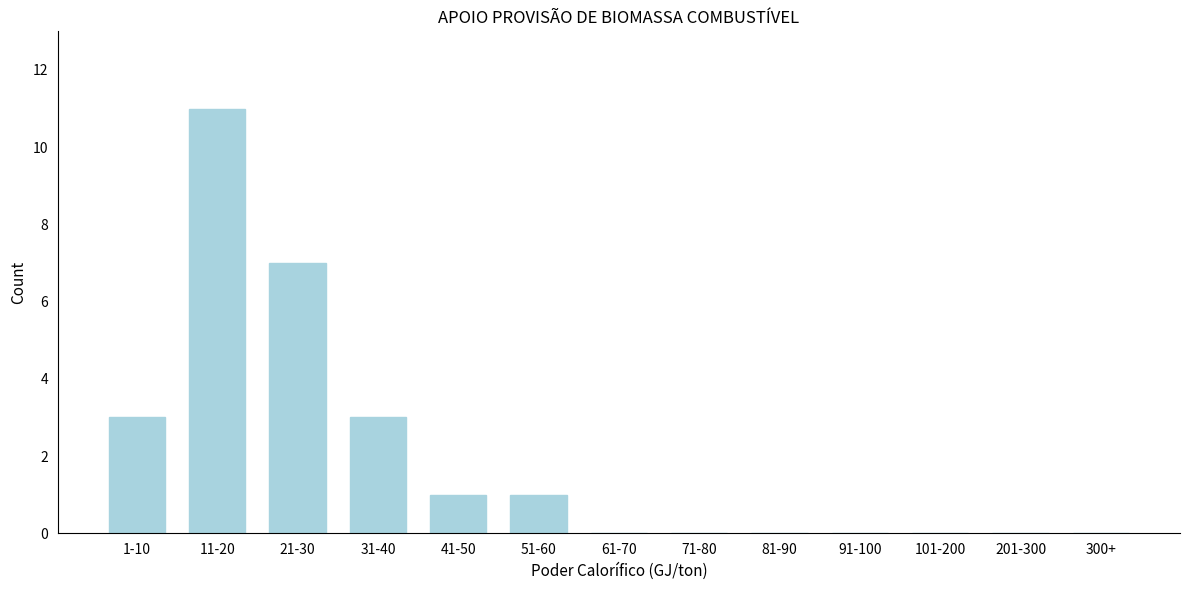

Reading right to left, what are all the values shown in this chart?

300+=0	201-300=0	101-200=0	91-100=0	81-90=0	71-80=0	61-70=0	51-60=1	41-50=1	31-40=3	21-30=7	11-20=11	1-10=3